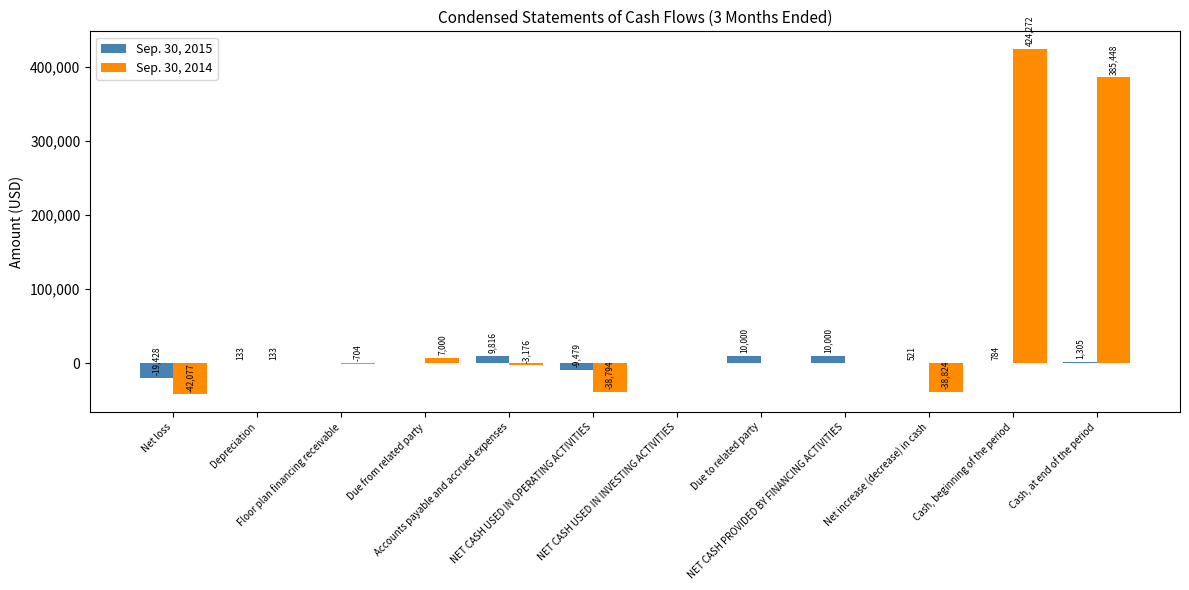

Which series has the largest total across all categories?

Sep. 30, 2014